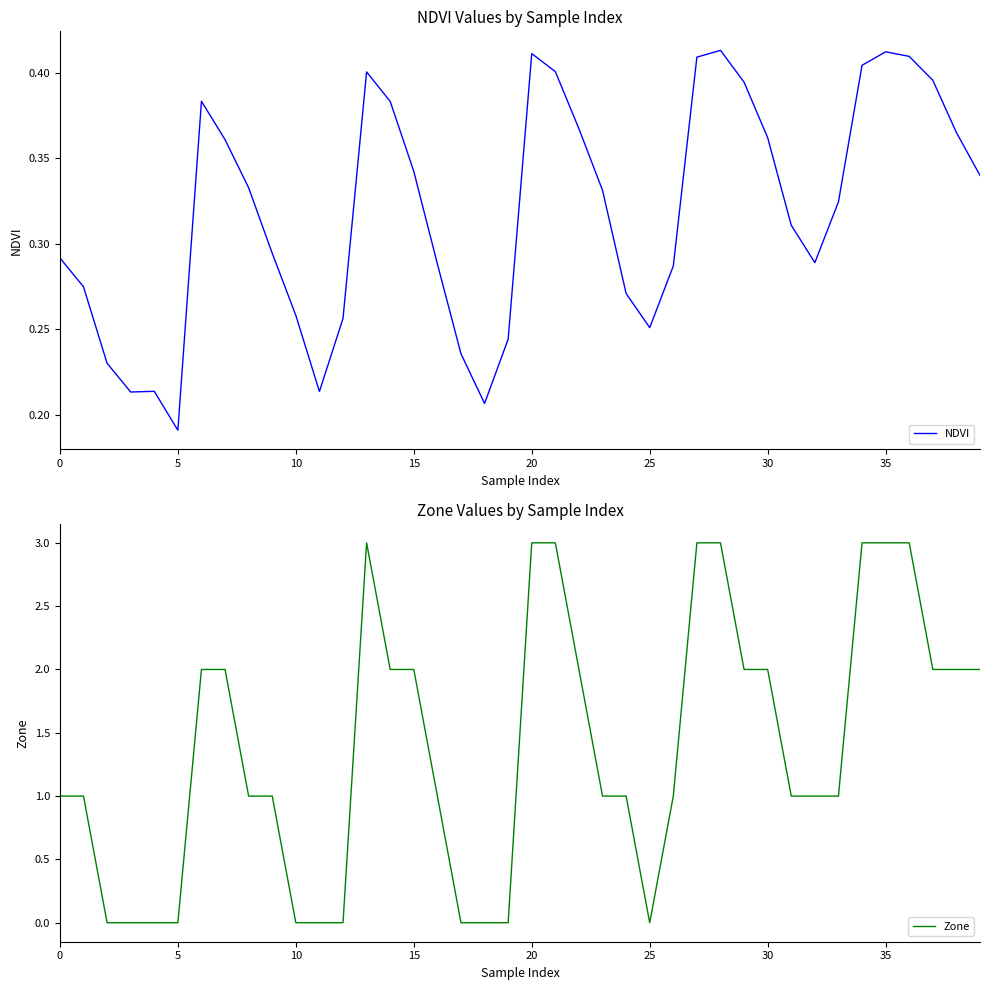

What is the value of the NDVI point at the 5th from the left?

0.2